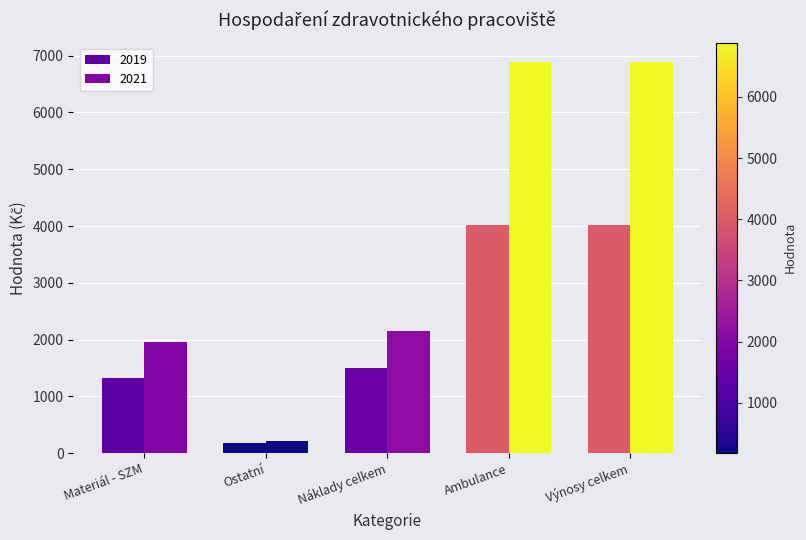

What is the difference between the second highest and second lowest values in the 2019 series?

2691.3